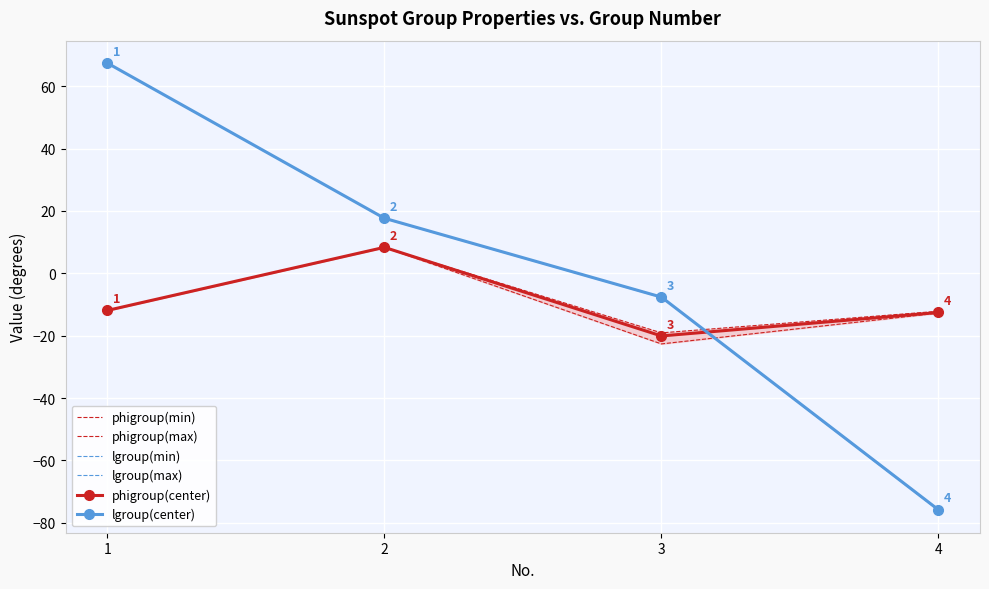

What is the maximum value shown in the chart?

67.4